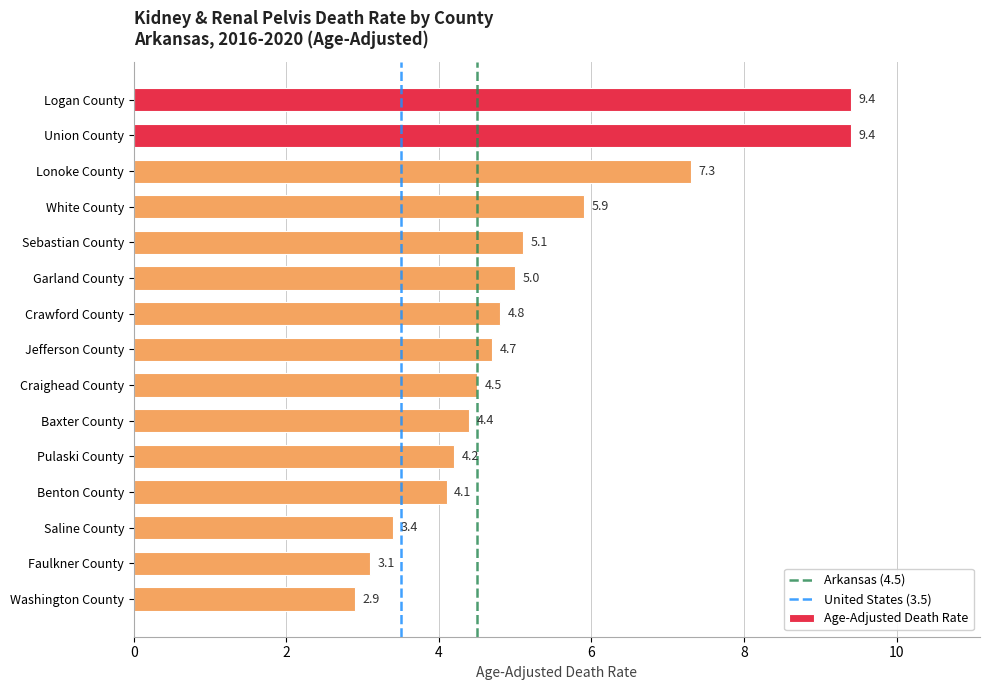

What is the difference between the maximum and minimum values?

6.5